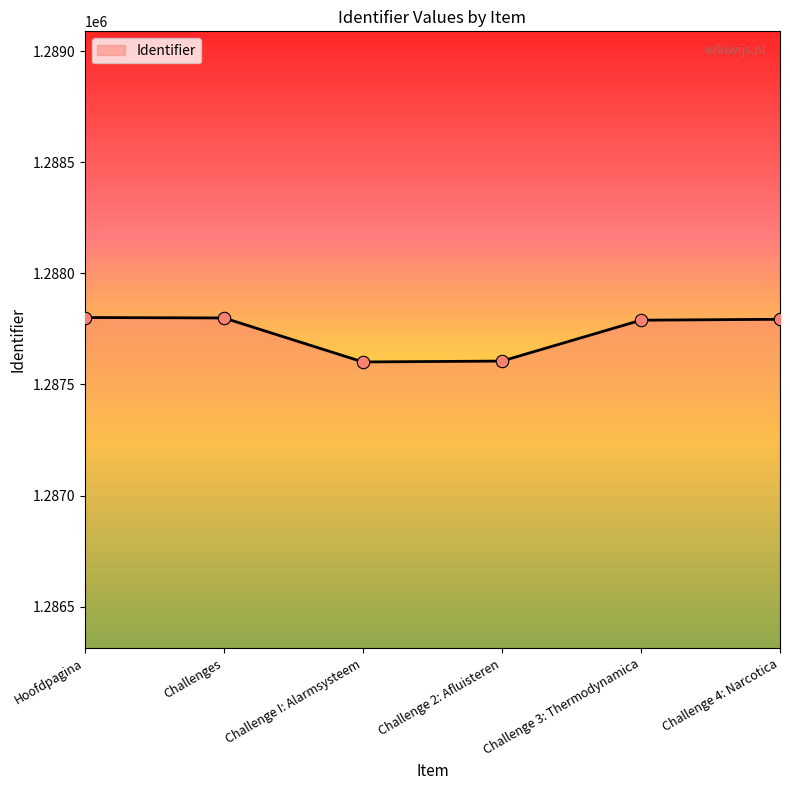

Approximately how many times larger is the value at Challenge 2: Afluisteren compared to Challenge I: Alarmsysteem?

1.0